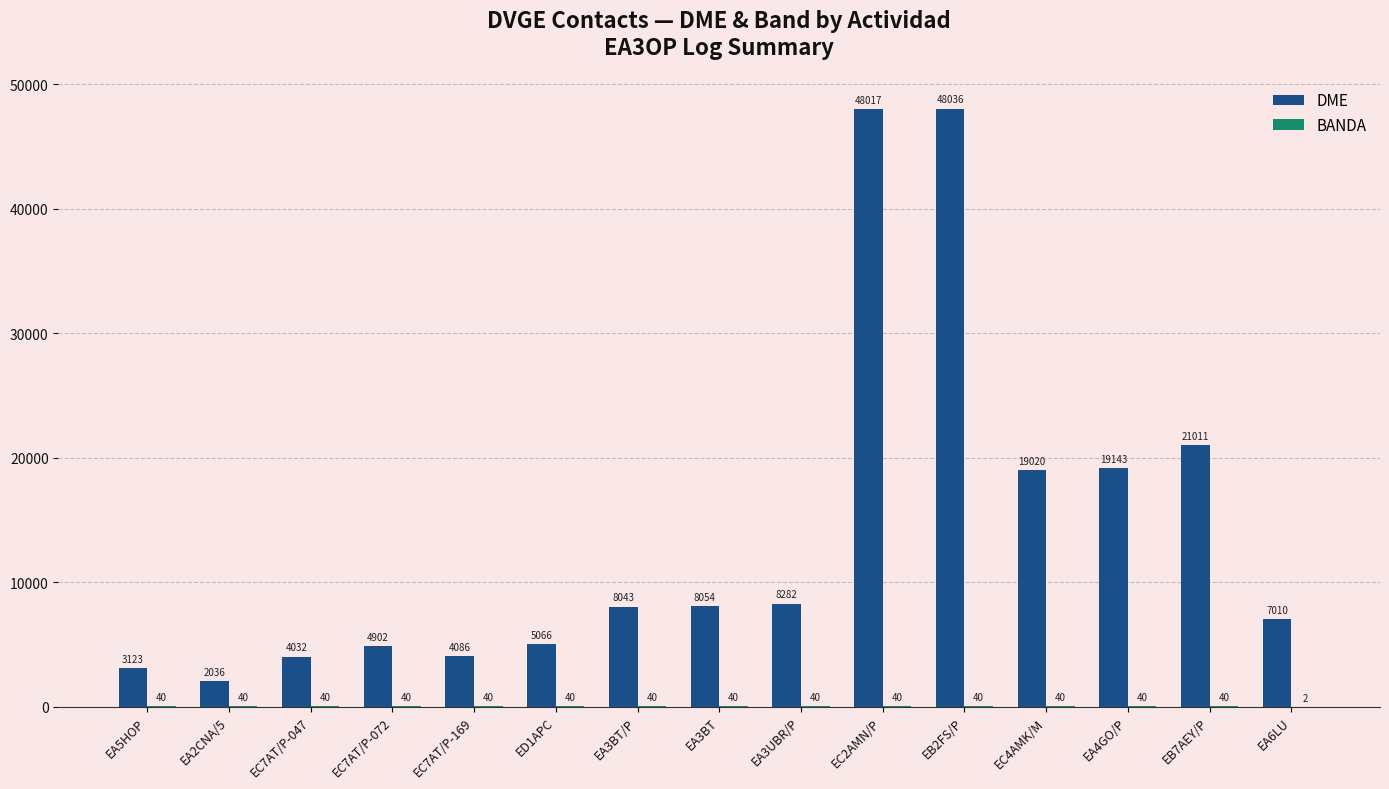

At which category does the chart reach its peak across all series?

EB2FS/P